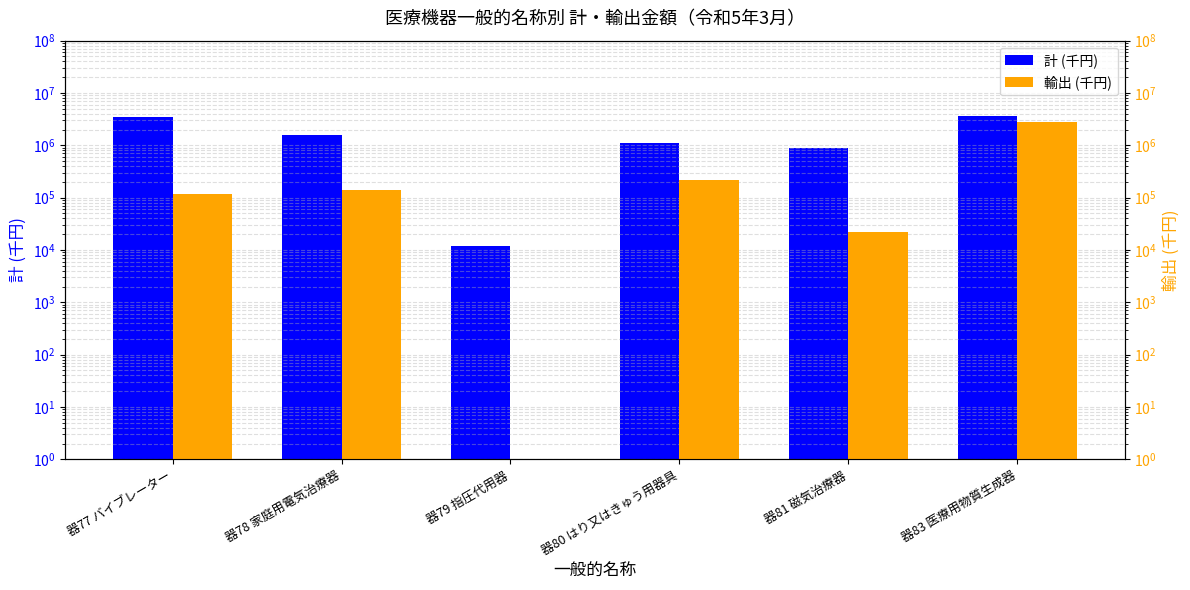

True or false: 計 (千円) has a value of 1821160 at 器80 はり又はきゅう用器具.

False